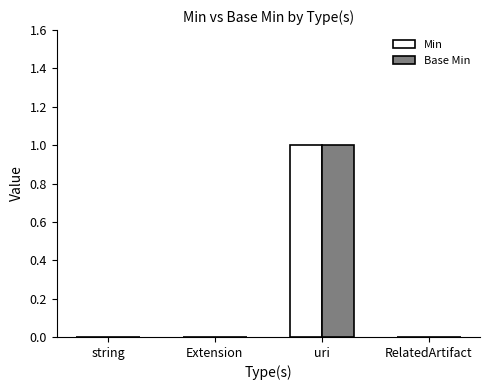

Is it true that Base Min equals 1 at Extension?

False